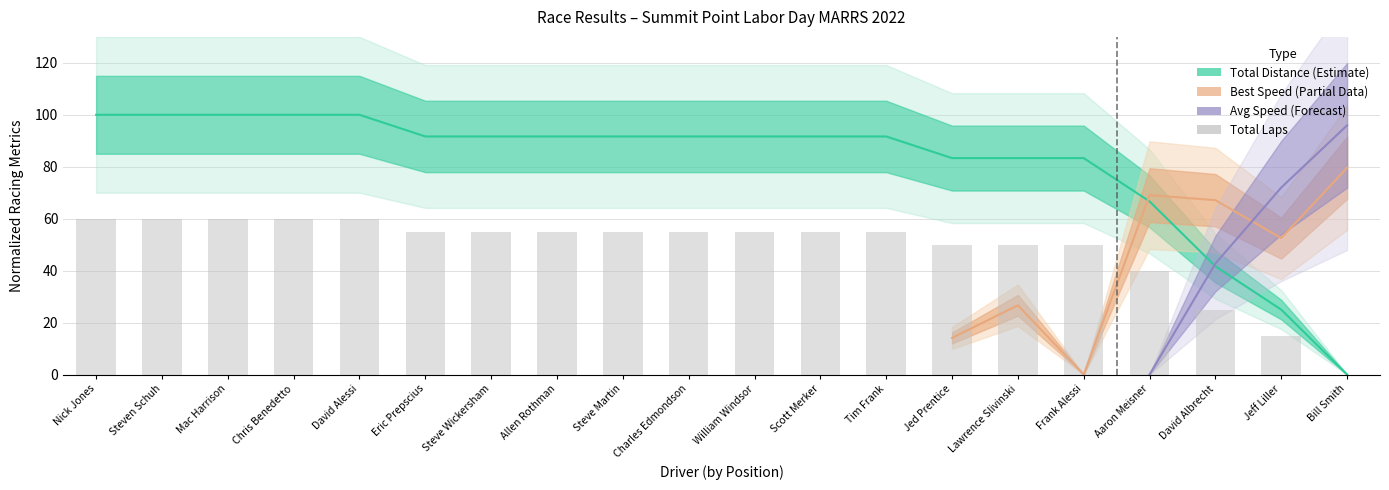

How many bars are there in total?

20